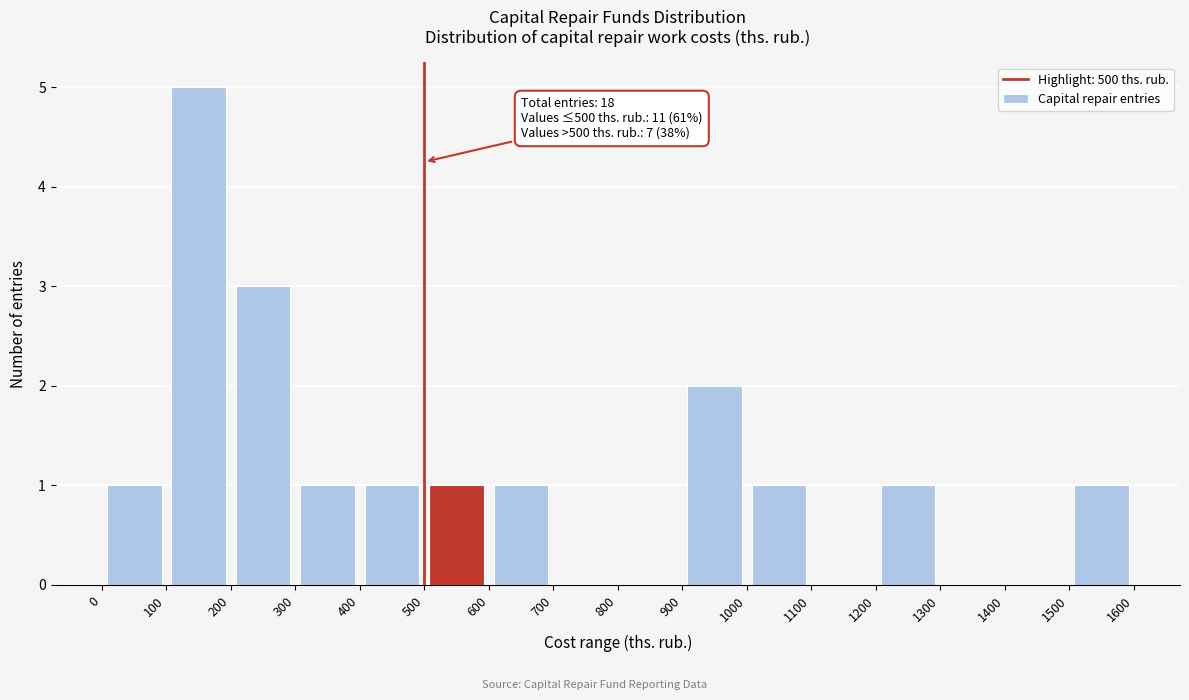

Which range on the x-axis has the tallest bar?

100 to 200